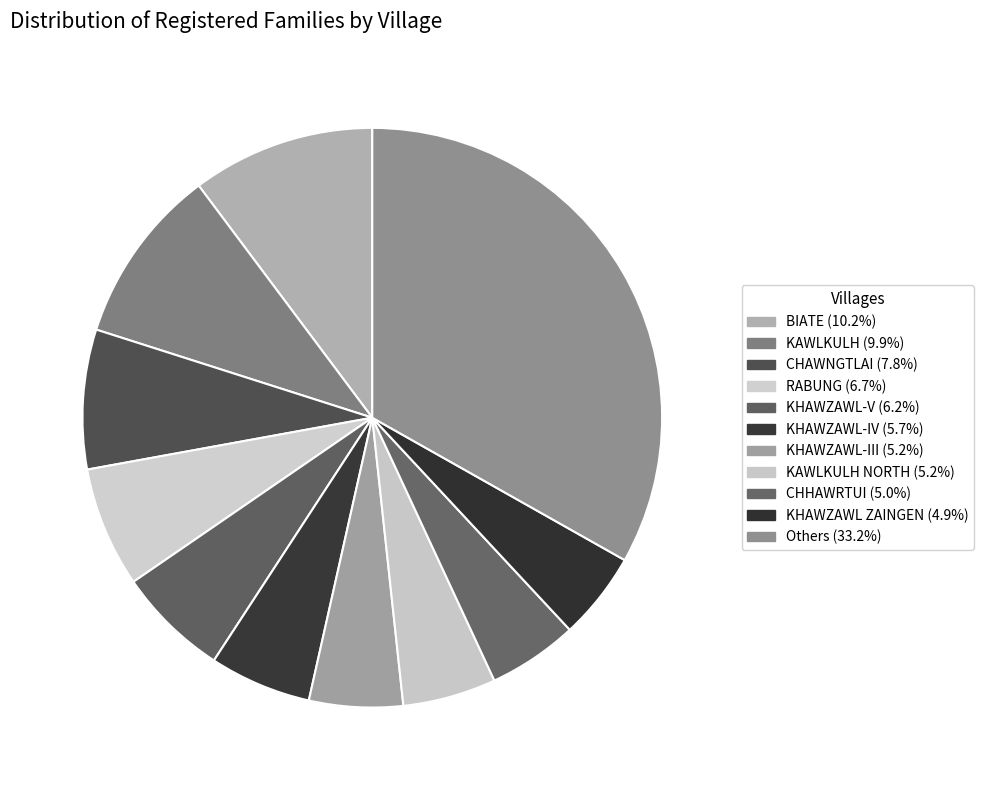

Count the number of slices in the pie.

11